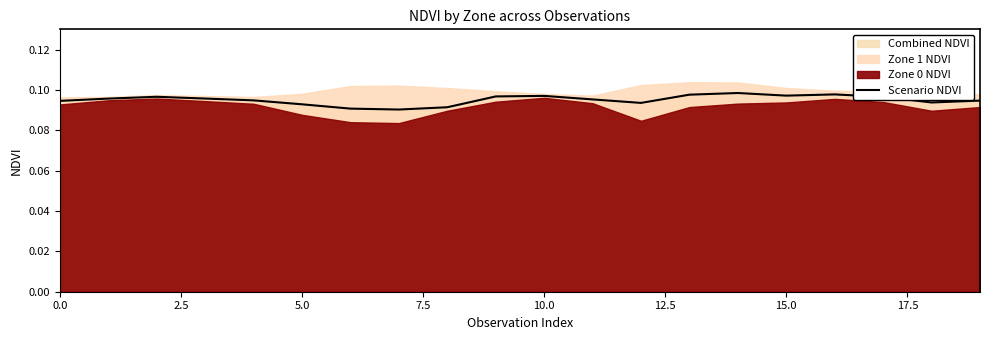

The value of Scenario NDVI at 0.0 is 0.2. True or false?

False